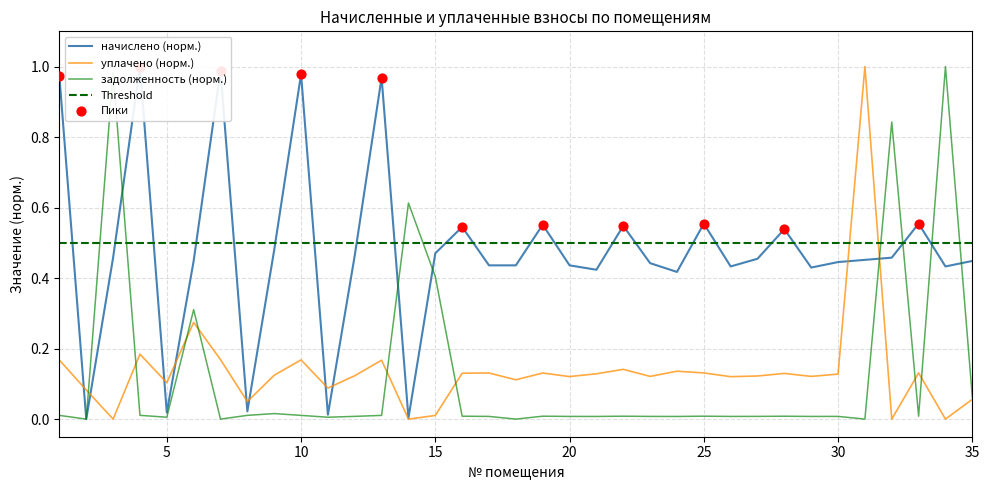

Is the value of nachisleno at 5 greater than the value of zadolzhennost at 21?

Yes